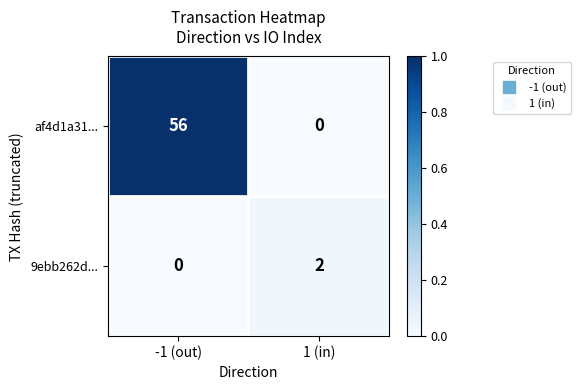

At how many categories does at least one series exceed 0?

2